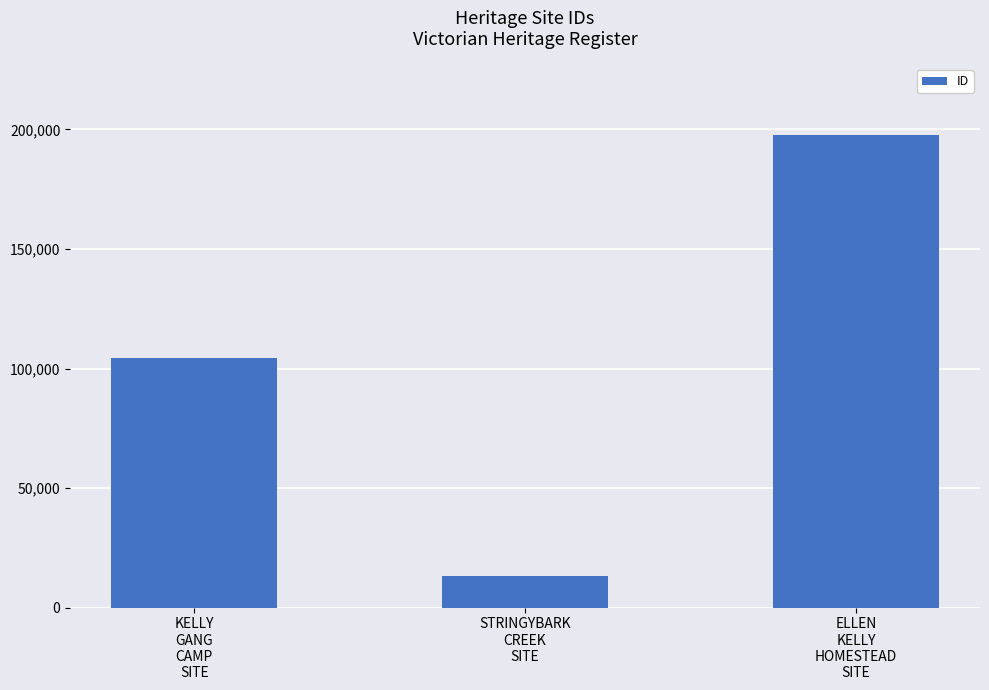

Approximately how many times larger is the value at KELLY
GANG
CAMP
SITE compared to STRINGYBARK
CREEK
SITE?

8.0